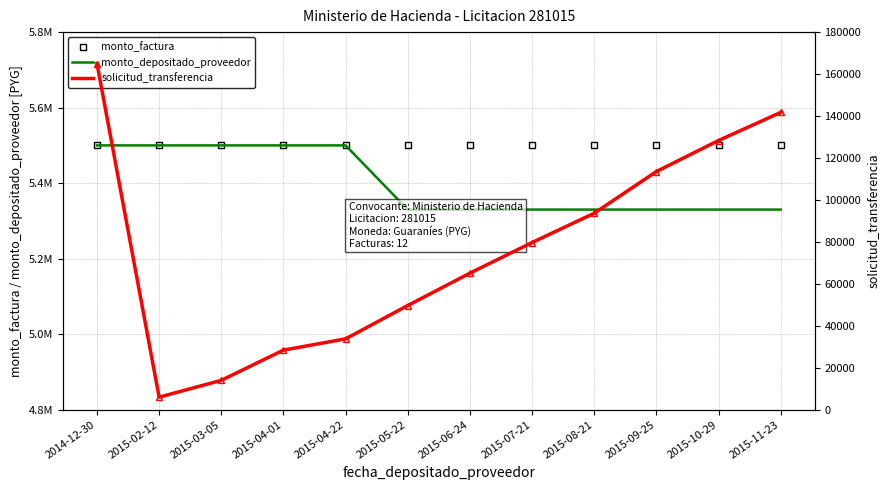

Is it true that monto_factura equals 5500000 at 2015-02-12?

True